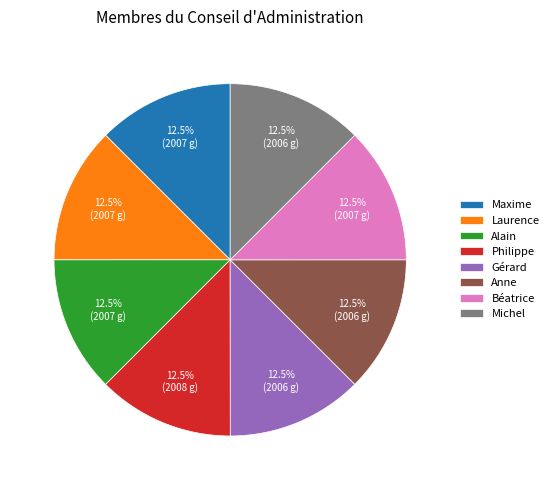

How many segments does this pie chart have?

8